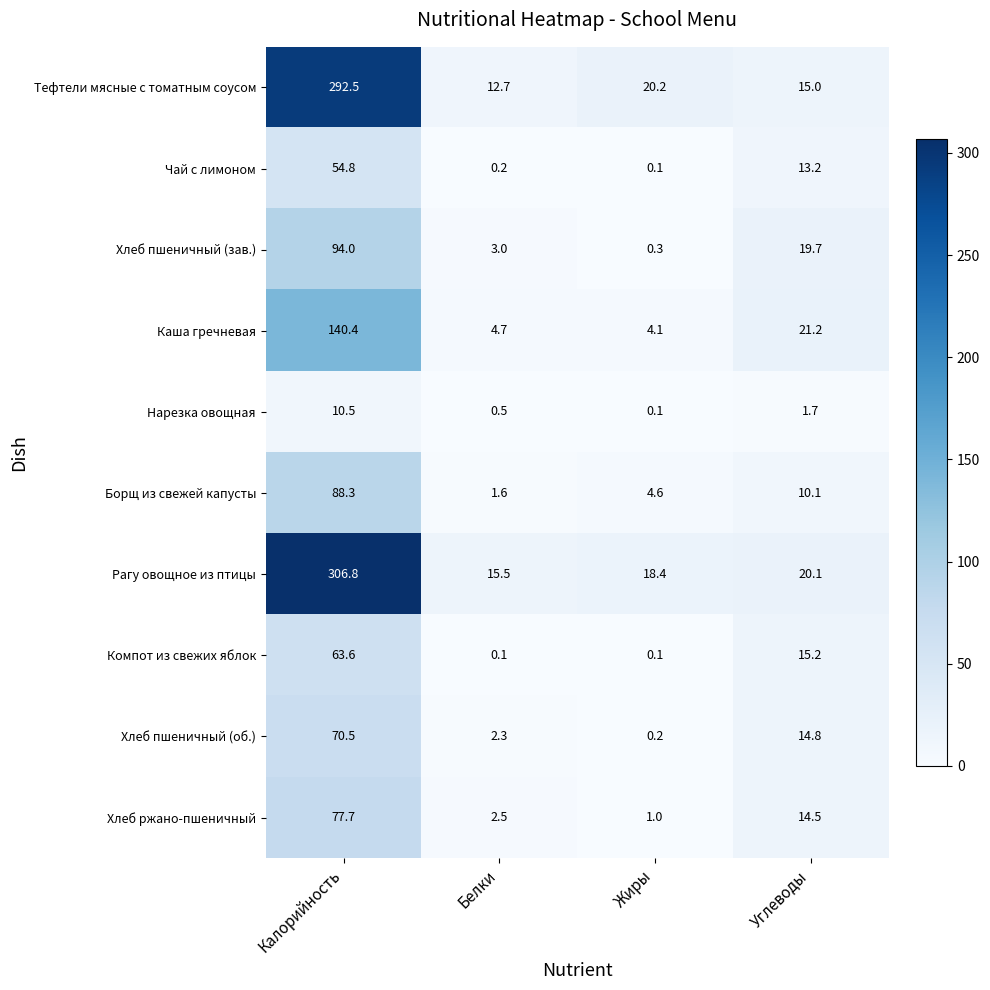

Where is Рагу овощное из птицы nearest to the value 161?

Углеводы